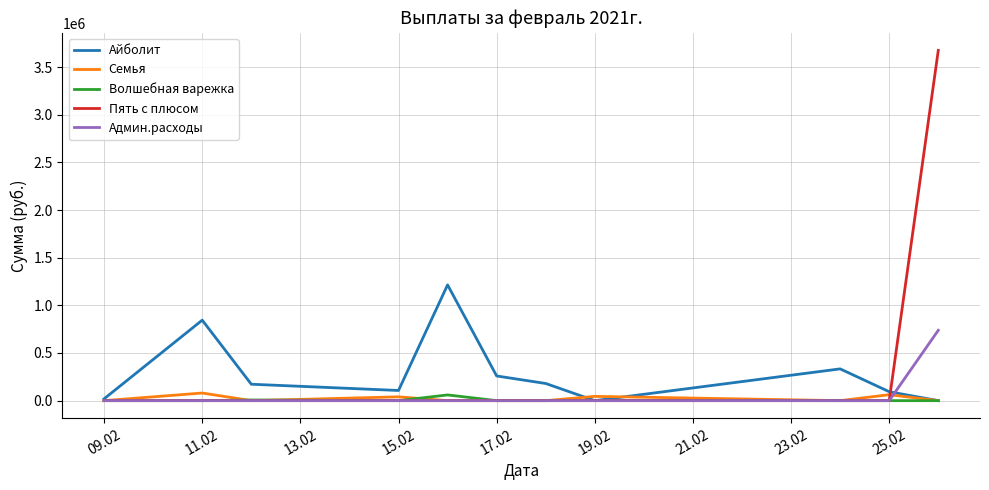

Which series has the widest spread of values?

Пять с плюсом